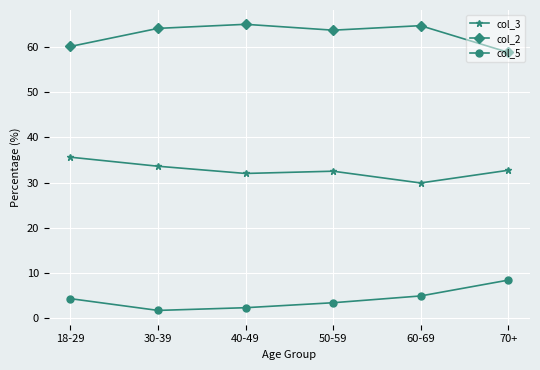

What is the difference between the highest and lowest values at 50-59?

60.3